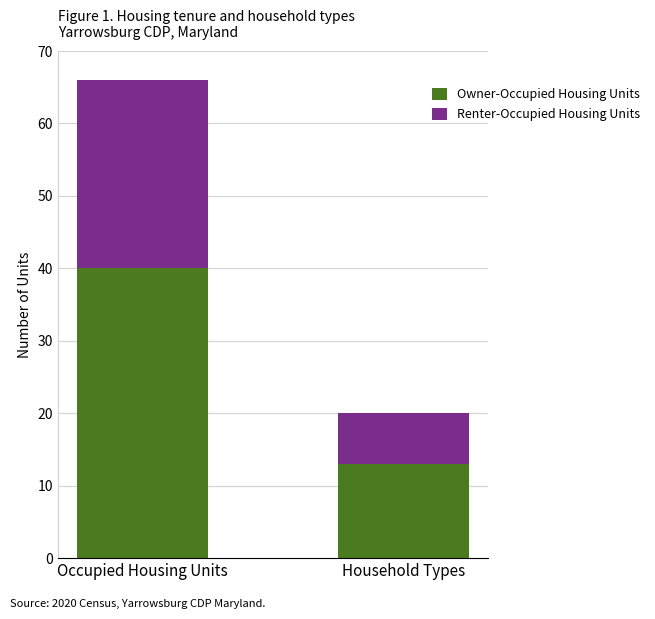

The value of Owner-Occupied Housing Units at Household Types is 13. True or false?

True